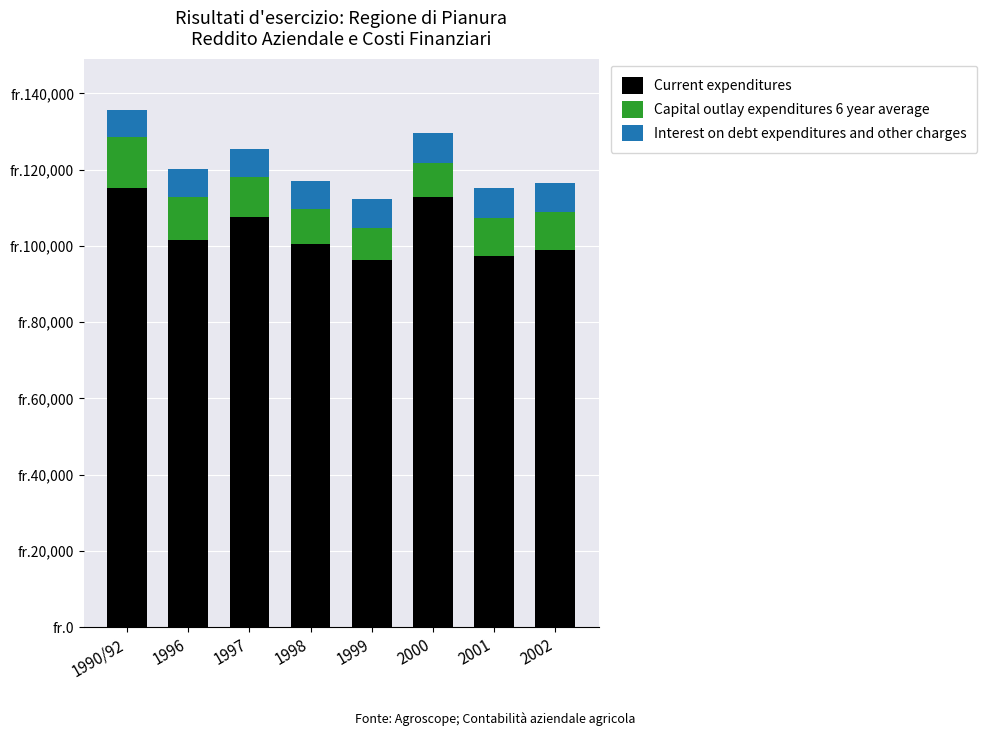

What is the label of the 5th bar from the left?

1999